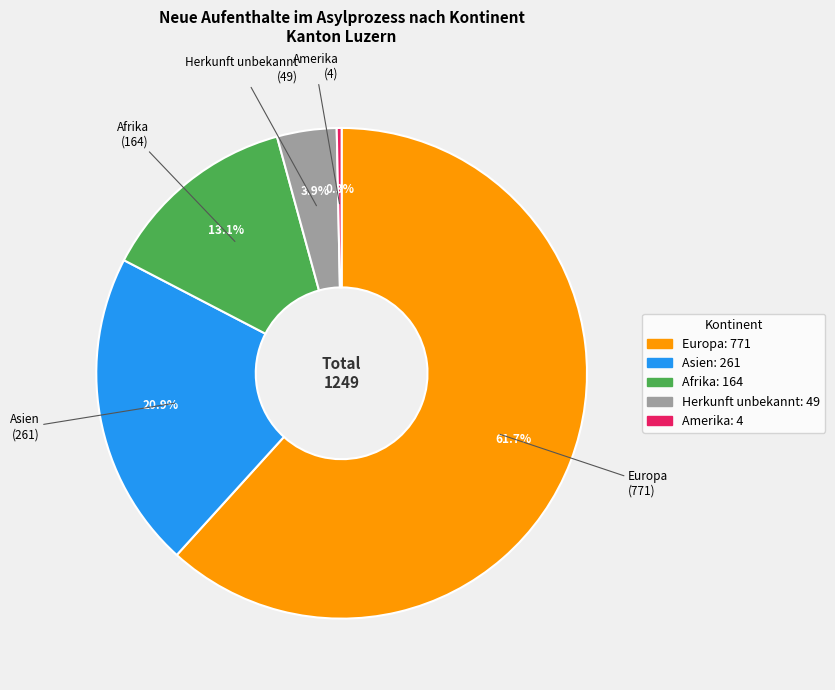

Approximately how many times larger is the value at Herkunft unbekannt compared to Amerika?

12.2